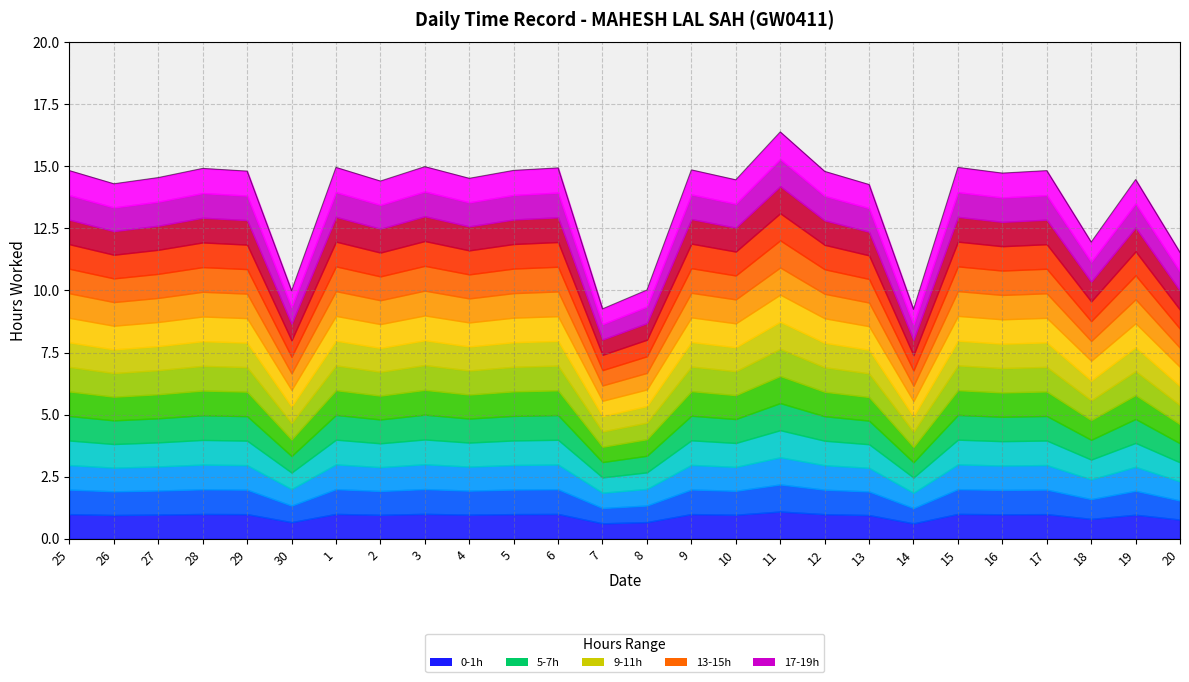

How many lines are shown in the chart?

1